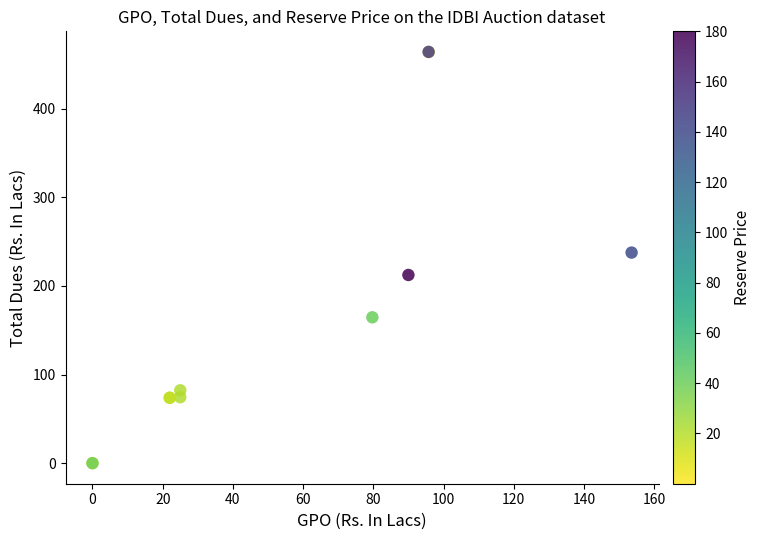

What Y value in the scatter plot is closest to 231?

237.6